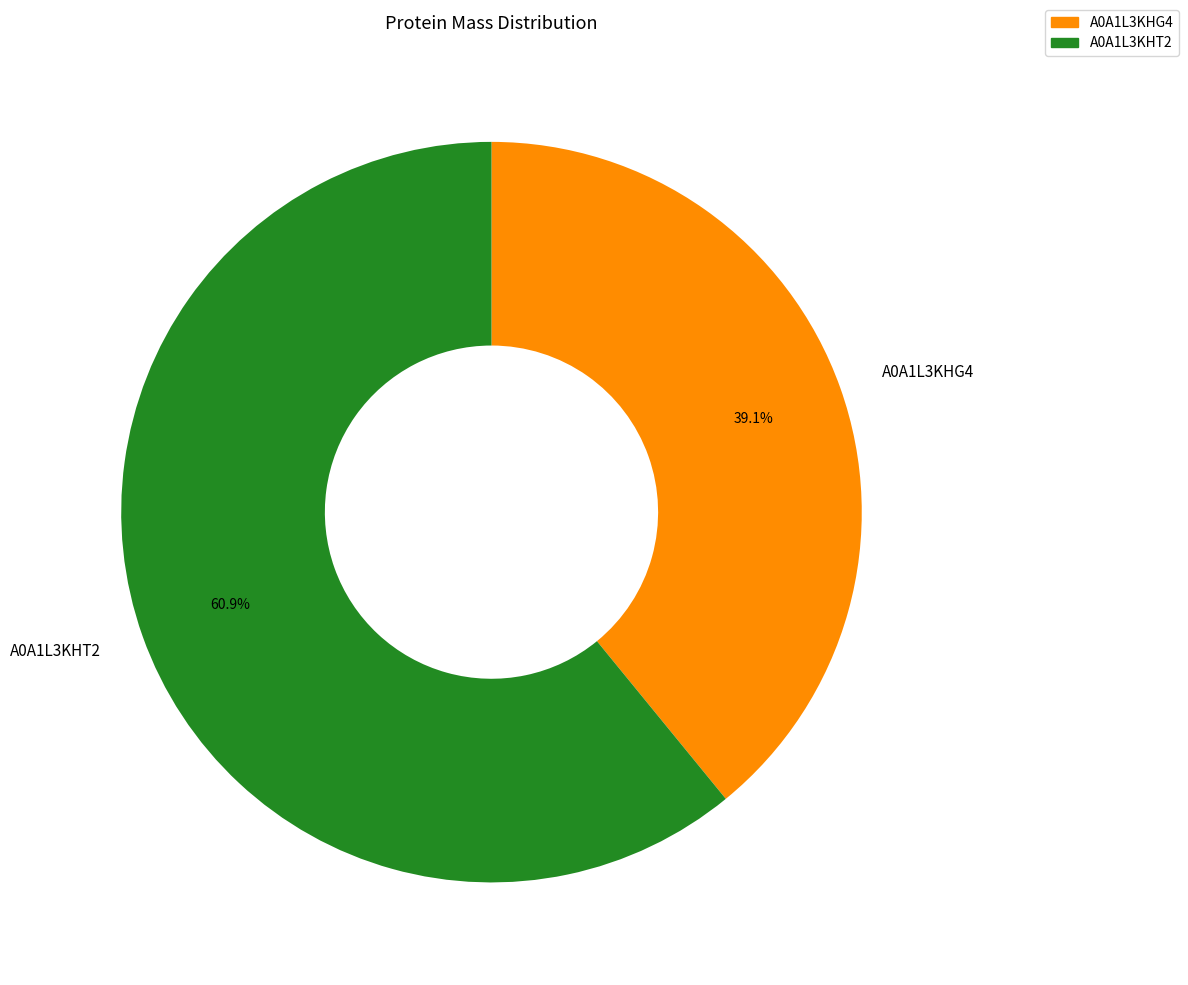

What percentage is the A0A1L3KHG4 slice, to the nearest percent?

39%